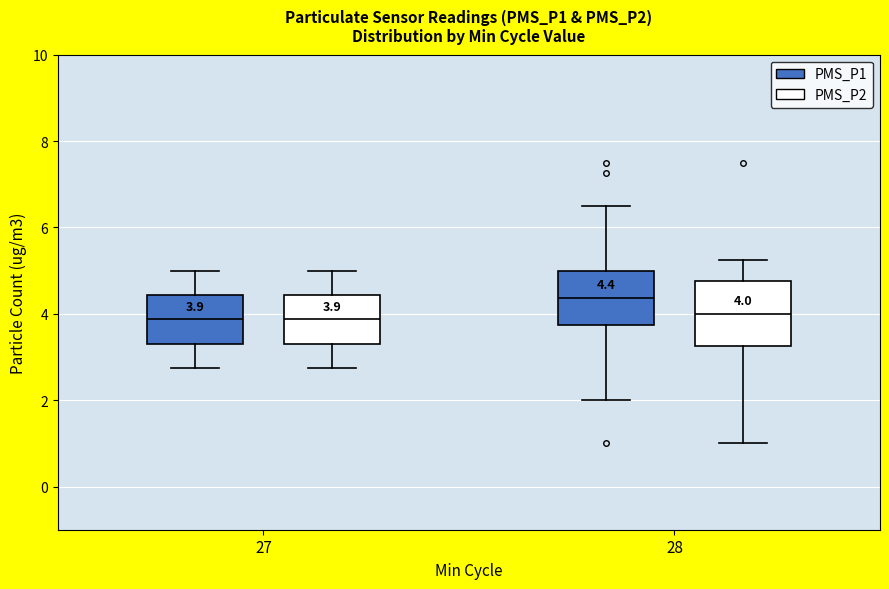

Comparing the boxes themselves (not the whiskers), which one is the tallest?

28 (PMS_P2)